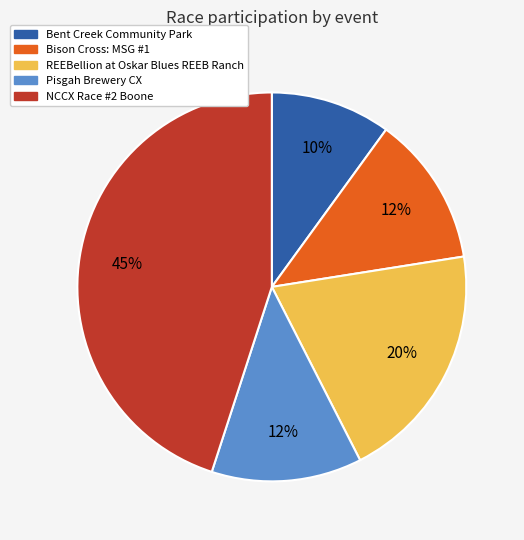

Is it true that Bent Creek Community Park is 19% of the pie?

False